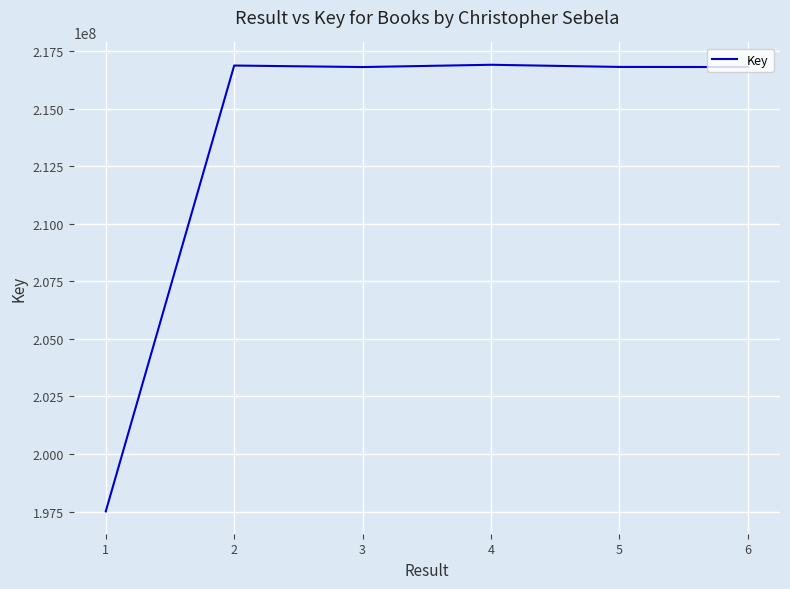

What is the sum of all values?

1281712416